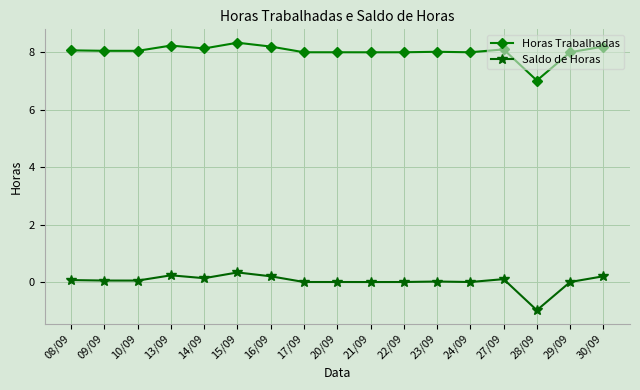

True or false: Horas Trabalhadas has more than 2 points higher than both neighbors.

True